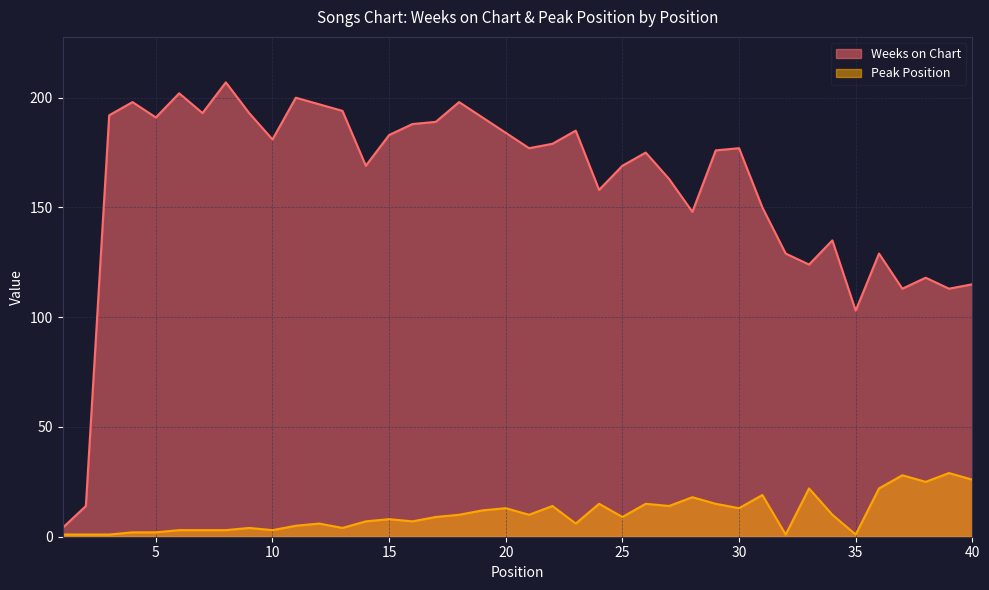

True or false: Weeks on Chart and Peak Position cross at least once.

False